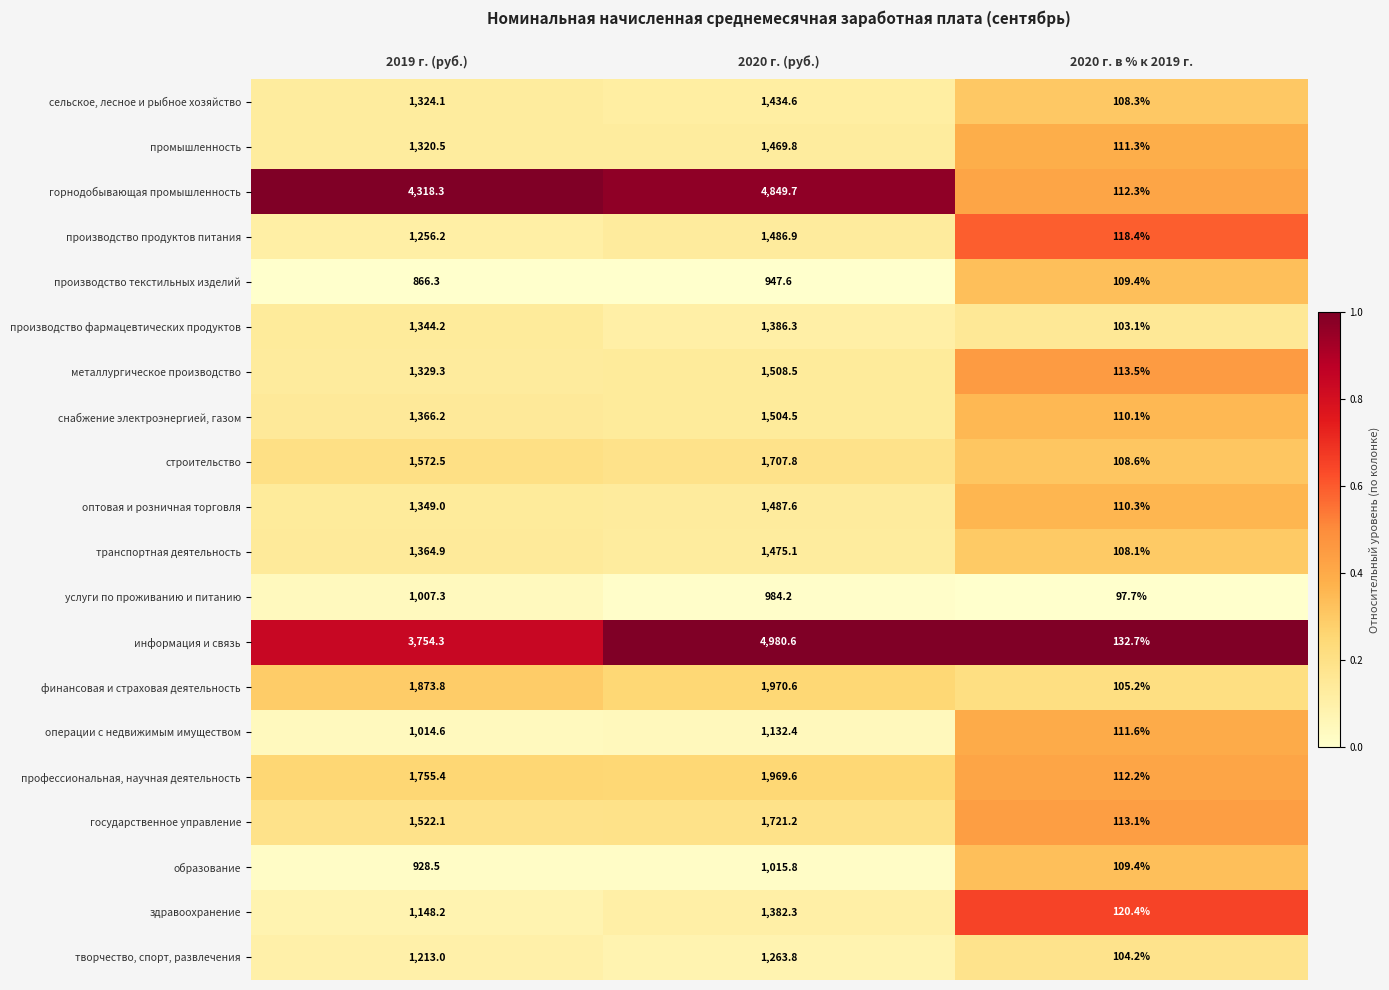

List the labels in order of профессиональная, научная деятельность value, smallest first.

2020 г. в % к 2019 г., 2019 г. (руб.), 2020 г. (руб.)